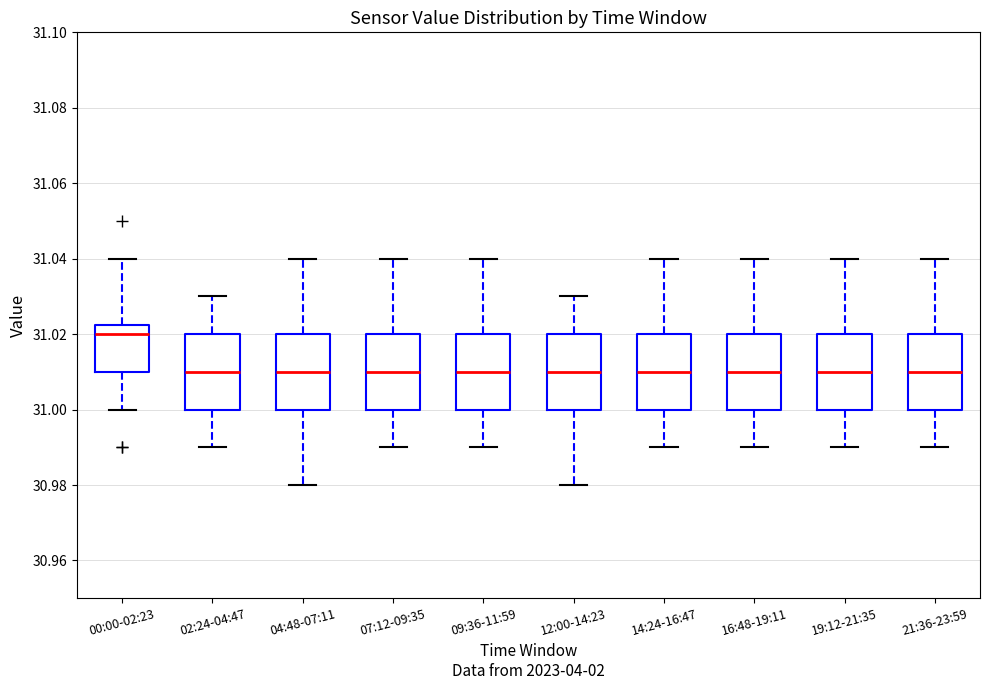

Reading left to right, read every box against the y-axis: the position of its median line, the range the box covers, and the ends of its whiskers. The values are not printed on the chart, so give them approximately, as read against the axis.

00:00-02:23: median 31.020, box 31.010 to 31.022, whiskers 31.000 to 31.040
02:24-04:47: median 31.010, box 31.000 to 31.020, whiskers 30.990 to 31.030
04:48-07:11: median 31.010, box 31.000 to 31.020, whiskers 30.980 to 31.040
07:12-09:35: median 31.010, box 31.000 to 31.020, whiskers 30.990 to 31.040
09:36-11:59: median 31.010, box 31.000 to 31.020, whiskers 30.990 to 31.040
12:00-14:23: median 31.010, box 31.000 to 31.020, whiskers 30.980 to 31.030
14:24-16:47: median 31.010, box 31.000 to 31.020, whiskers 30.990 to 31.040
16:48-19:11: median 31.010, box 31.000 to 31.020, whiskers 30.990 to 31.040
19:12-21:35: median 31.010, box 31.000 to 31.020, whiskers 30.990 to 31.040
21:36-23:59: median 31.010, box 31.000 to 31.020, whiskers 30.990 to 31.040